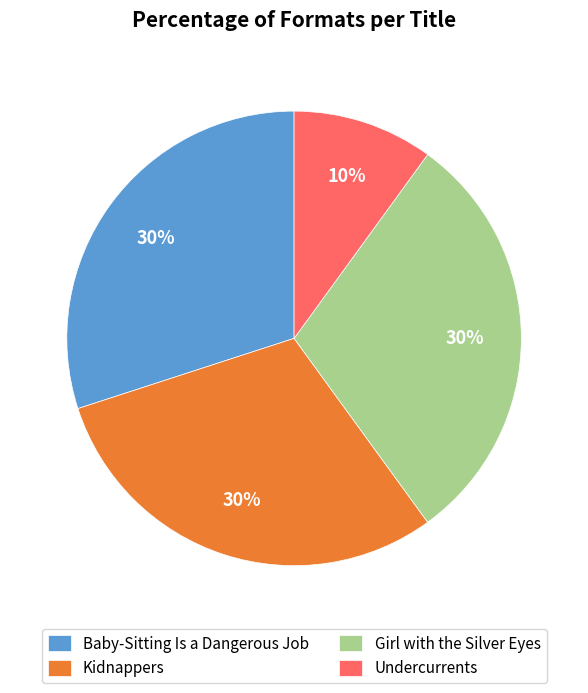

Between Girl with the Silver Eyes and Undercurrents, which is larger?

Girl with the Silver Eyes